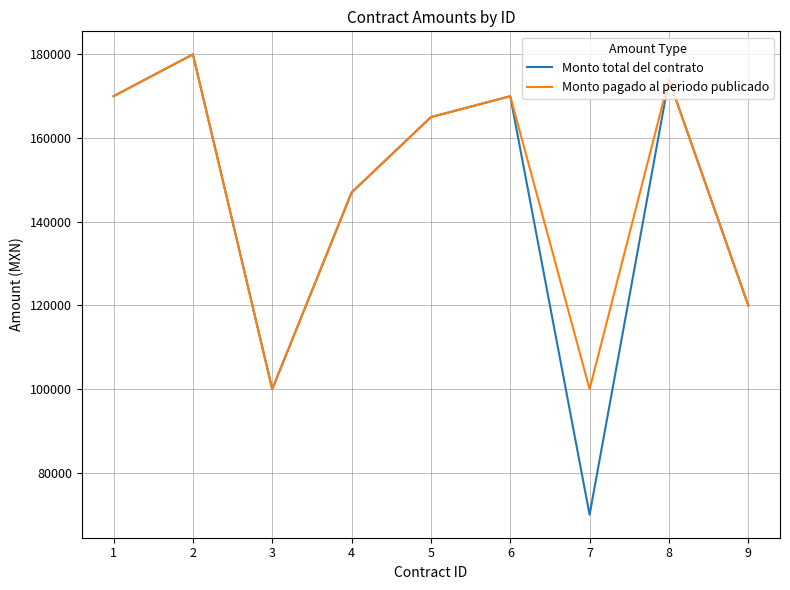

The value of Monto total del contrato at 3 is 140792. True or false?

False